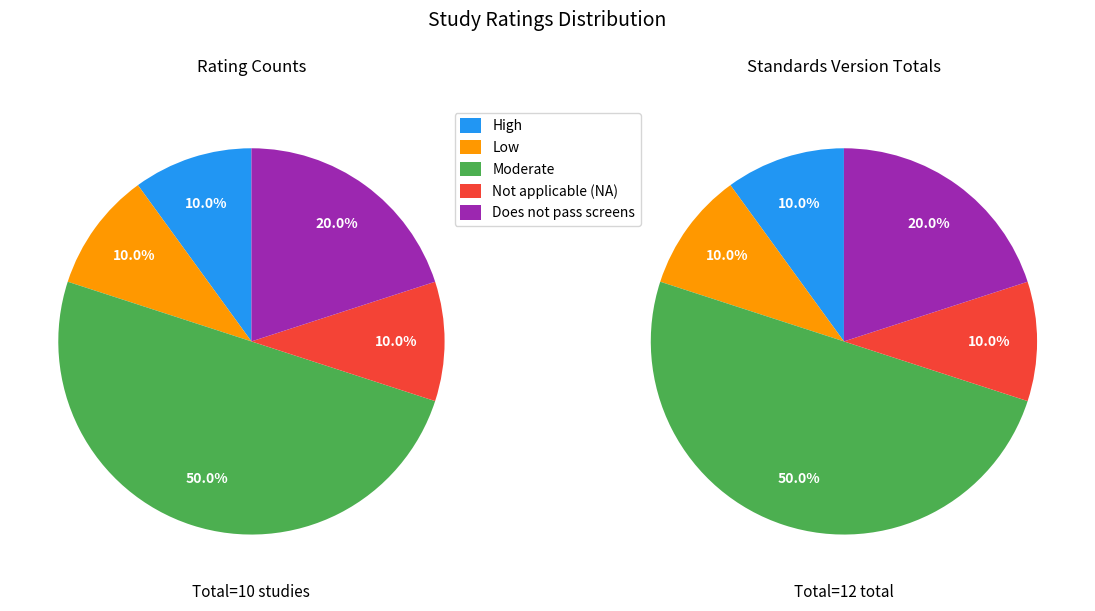

Is there any slice that represents more than half of the pie?

No